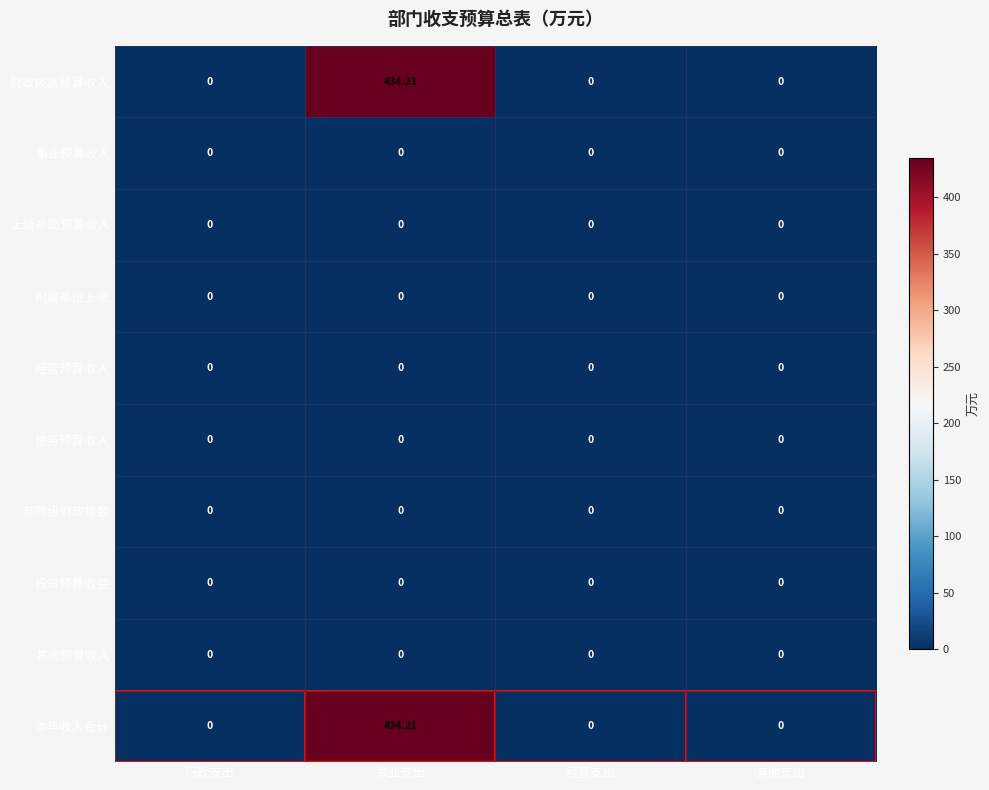

At which category is the sum across all series the highest?

事业支出